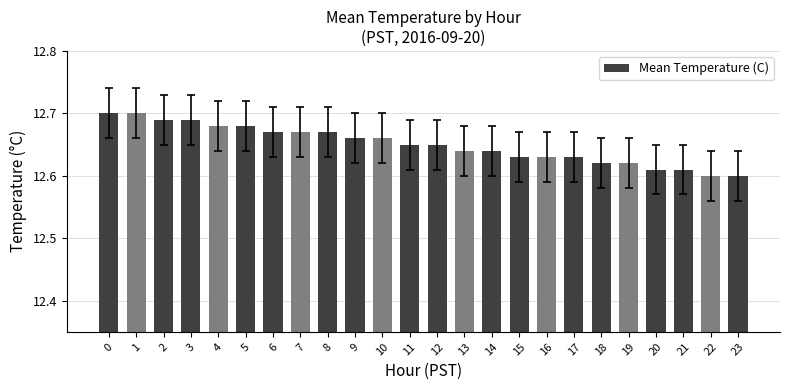

What is the sum of all values?

303.6